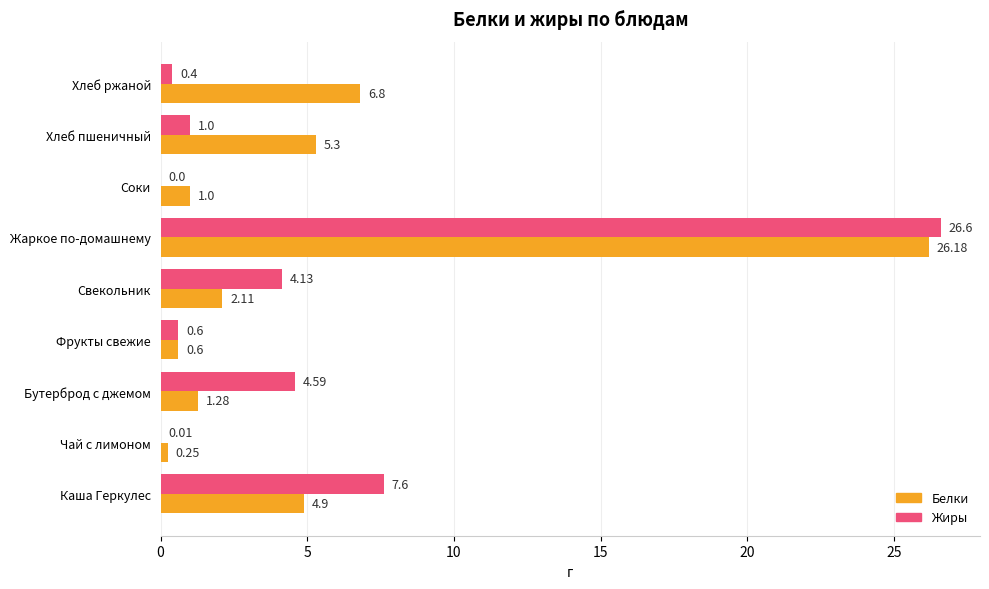

Which label corresponds to the largest value in the chart?

Жаркое по-домашнему